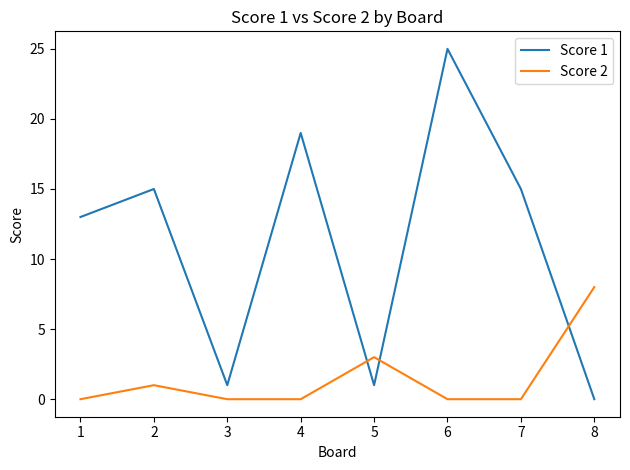

Reading left to right, extract all data points from this chart.

Score 1: 13	15	1	19	1	25	15	0
Score 2: 0	1	0	0	3	0	0	8